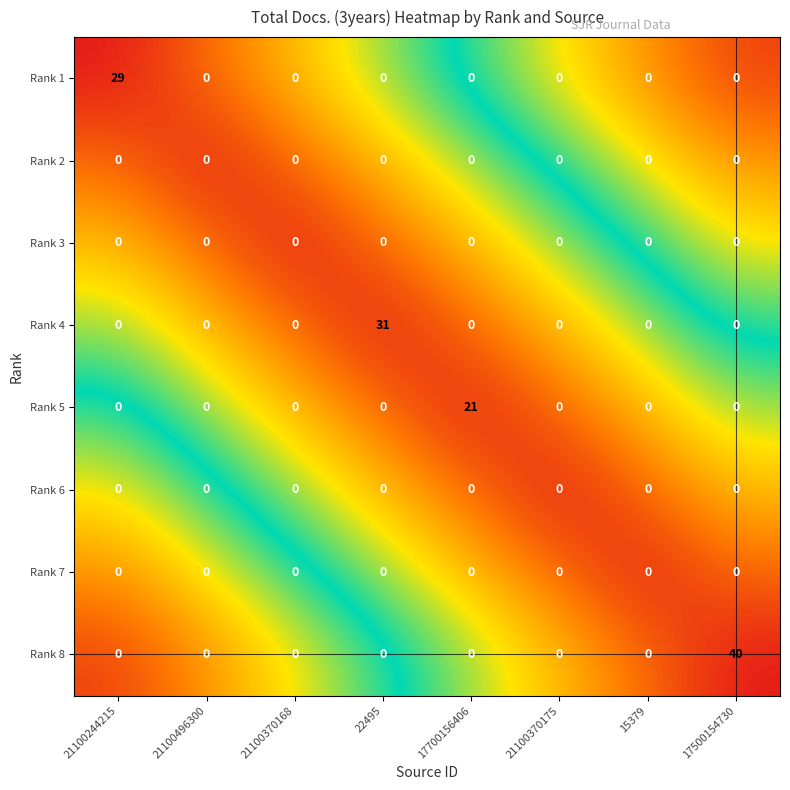

What is the difference between the maximum and second lowest values in the Rank 1 series?

29